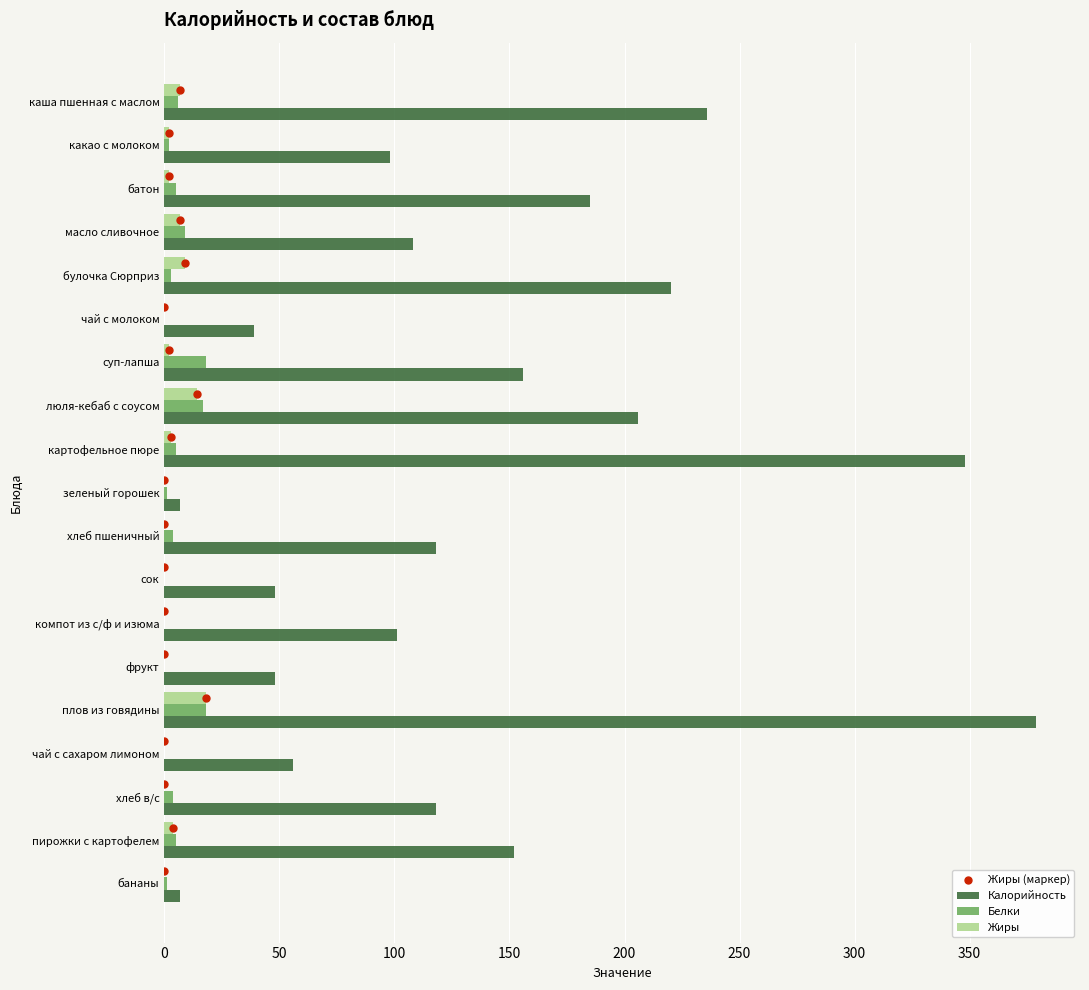

Which series has the widest spread of Y values?

Калорийность